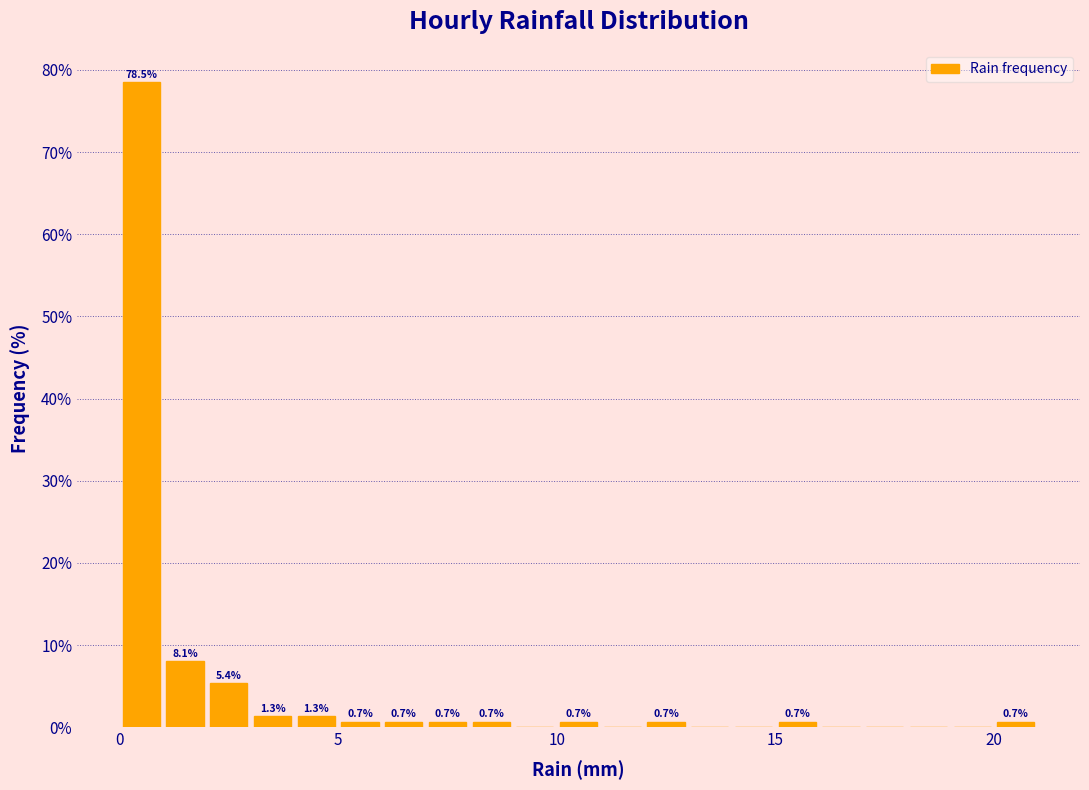

Around what value on the x-axis is the tallest bar? Give the approximate position of its centre, as read against the axis.

0.5